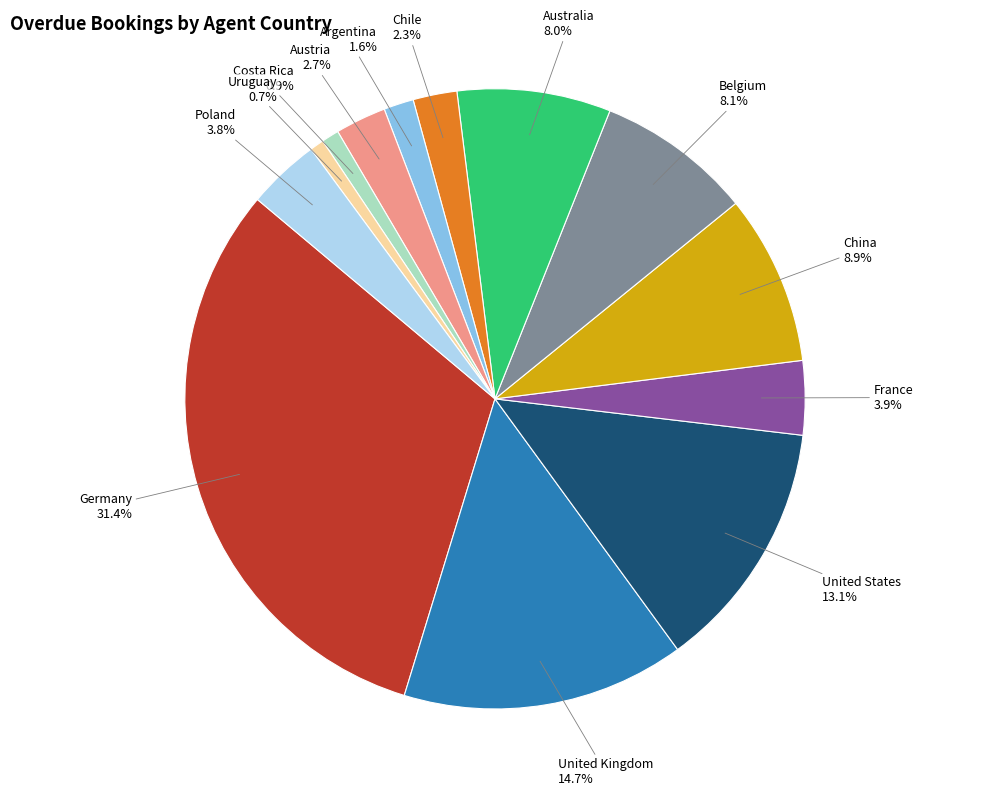

How much of the chart is everything except United States?

86.9%